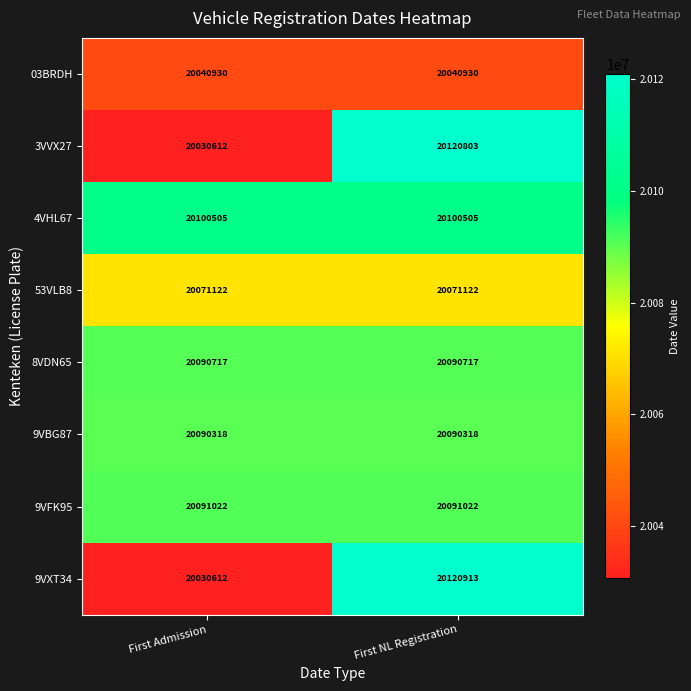

At how many categories does at least one series exceed 20102423?

1